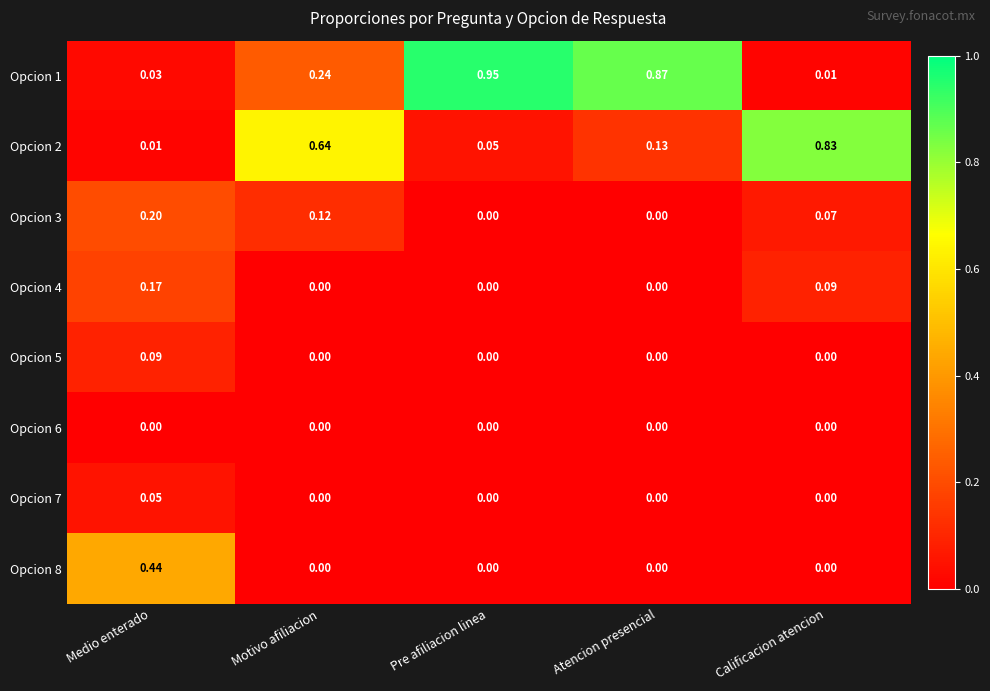

Which category has the highest value in the Opcion 4 series?

Medio enterado